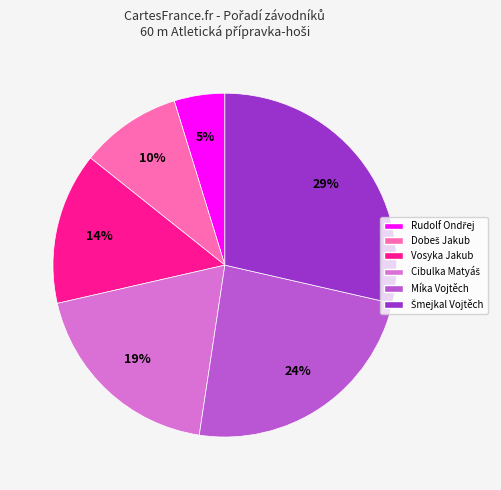

Does Míka Vojtěch represent more than half of the total?

No